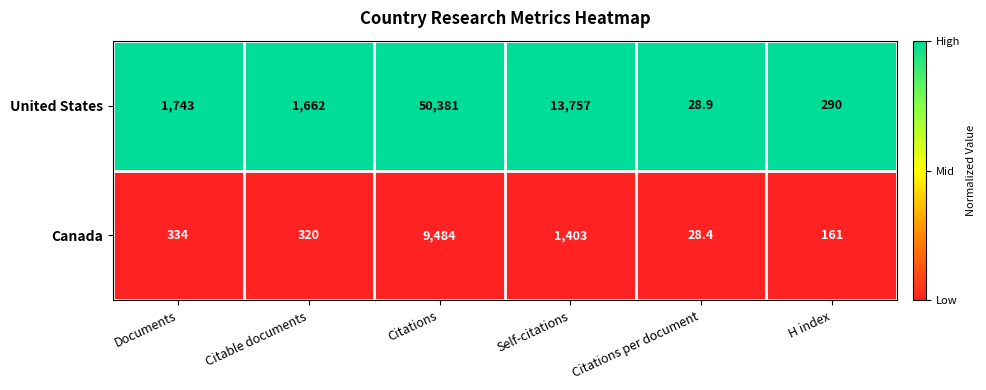

At which category is the sum across all series the highest?

Citations